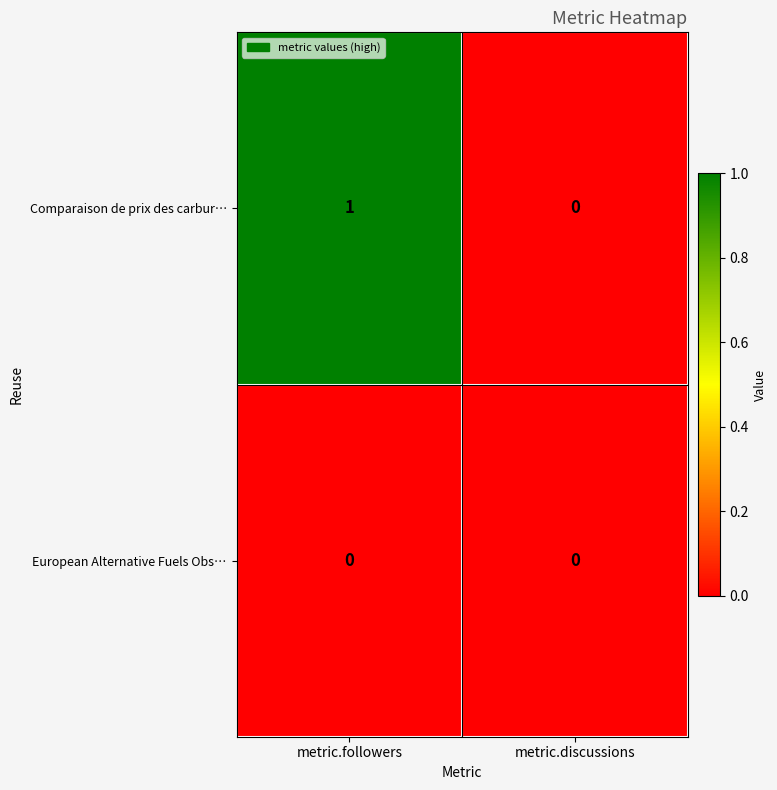

Which series has the largest total across all categories?

Comparaison de prix des carbur…